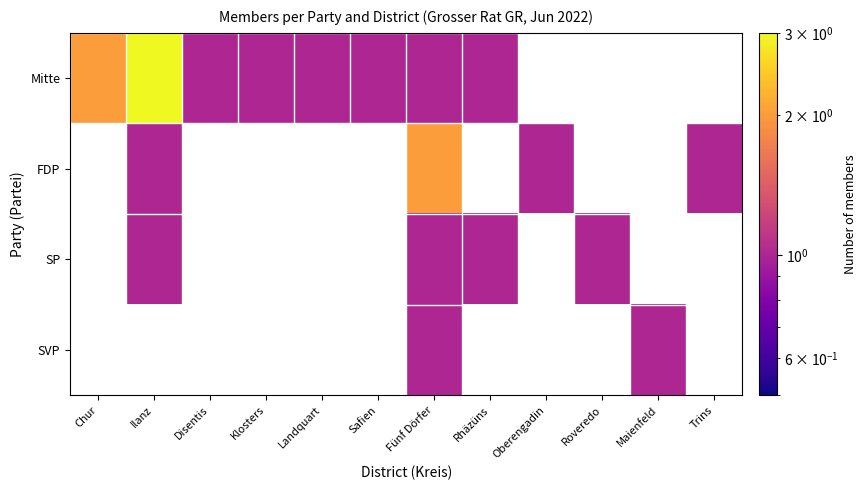

Is the value of SP at Roveredo greater than the value of Mitte at Oberengadin?

No